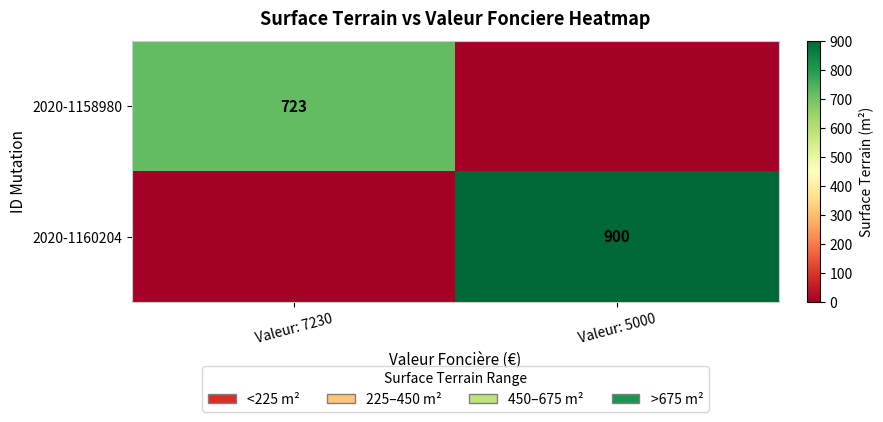

The 2020-1158980 series shows 169 at Valeur: 7230. True or false?

False